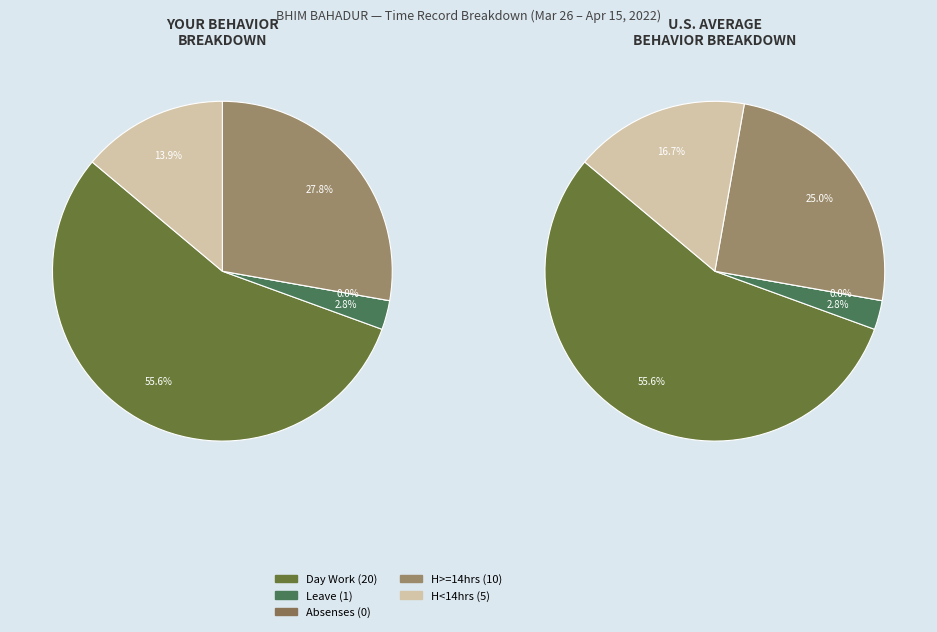

Which category has the biggest portion of the pie?

Day Work